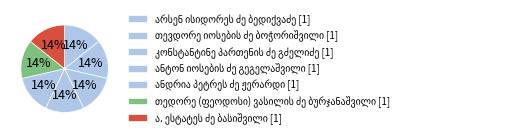

Rank the categories by value from lowest to highest.

ანდრია პეტრეს ძე ჟერარდი, ანტონ იოსების ძე გეგელაშვილი, თევდორე იოსების ძე ბოჭორიშვილი, თედორე (ფეოდოსი) ვასილის ძე ბურჯანაშვილი, არსენ ისიდორეს ძე ბედიქვაძე, ა. ესტატეს ძე ბასიშვილი, კონსტანტინე პართენის ძე გძელიძე